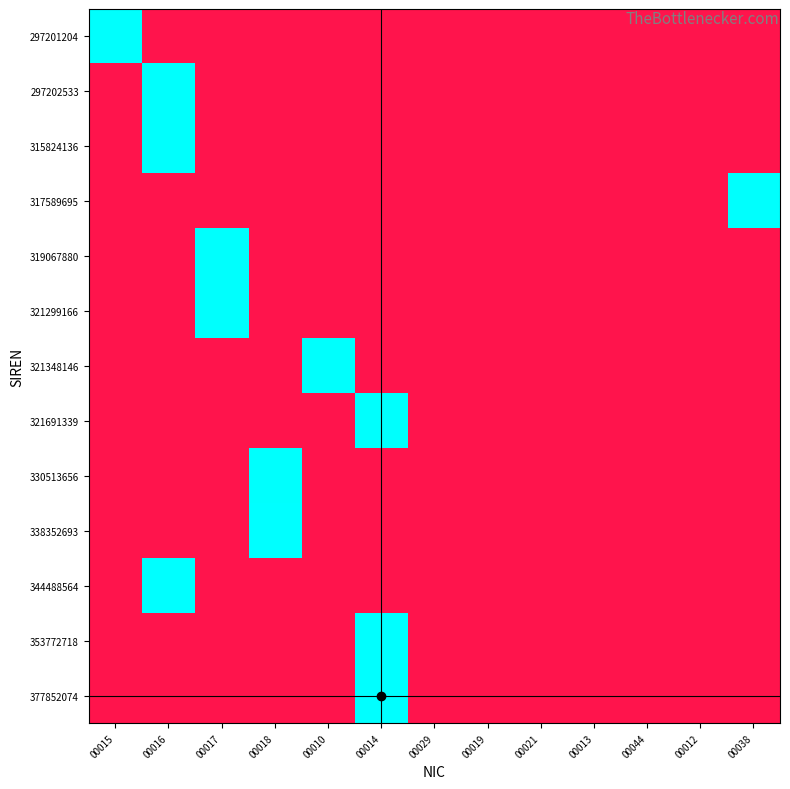

Reading right to left, what are all the values shown in this chart?

297201204: 00038=0.0	00012=0.0	00044=0.0	00013=0.0	00021=0.0	00019=0.0	00029=0.0	00014=0.0	00010=0.0	00018=0.0	00017=0.0	00016=0.0	00015=13.5
297202533: 00038=0.0	00012=0.0	00044=0.0	00013=0.0	00021=0.0	00019=0.0	00029=0.0	00014=0.0	00010=0.0	00018=0.0	00017=0.0	00016=13.5	00015=0.0
315824136: 00038=0.0	00012=0.0	00044=0.0	00013=0.0	00021=0.0	00019=0.0	00029=0.0	00014=0.0	00010=0.0	00018=0.0	00017=0.0	00016=13.5	00015=0.0
317589695: 00038=13.5	00012=0.0	00044=0.0	00013=0.0	00021=0.0	00019=0.0	00029=0.0	00014=0.0	00010=0.0	00018=0.0	00017=0.0	00016=0.0	00015=0.0
319067880: 00038=0.0	00012=0.0	00044=0.0	00013=0.0	00021=0.0	00019=0.0	00029=0.0	00014=0.0	00010=0.0	00018=0.0	00017=13.5	00016=0.0	00015=0.0
321299166: 00038=0.0	00012=0.0	00044=0.0	00013=0.0	00021=0.0	00019=0.0	00029=0.0	00014=0.0	00010=0.0	00018=0.0	00017=13.5	00016=0.0	00015=0.0
321348146: 00038=0.0	00012=0.0	00044=0.0	00013=0.0	00021=0.0	00019=0.0	00029=0.0	00014=0.0	00010=13.5	00018=0.0	00017=0.0	00016=0.0	00015=0.0
321691339: 00038=0.0	00012=0.0	00044=0.0	00013=0.0	00021=0.0	00019=0.0	00029=0.0	00014=13.5	00010=0.0	00018=0.0	00017=0.0	00016=0.0	00015=0.0
330513656: 00038=0.0	00012=0.0	00044=0.0	00013=0.0	00021=0.0	00019=0.0	00029=0.0	00014=0.0	00010=0.0	00018=13.5	00017=0.0	00016=0.0	00015=0.0
338352693: 00038=0.0	00012=0.0	00044=0.0	00013=0.0	00021=0.0	00019=0.0	00029=0.0	00014=0.0	00010=0.0	00018=13.5	00017=0.0	00016=0.0	00015=0.0
344488564: 00038=0.0	00012=0.0	00044=0.0	00013=0.0	00021=0.0	00019=0.0	00029=0.0	00014=0.0	00010=0.0	00018=0.0	00017=0.0	00016=13.5	00015=0.0
353772718: 00038=0.0	00012=0.0	00044=0.0	00013=0.0	00021=0.0	00019=0.0	00029=0.0	00014=13.5	00010=0.0	00018=0.0	00017=0.0	00016=0.0	00015=0.0
377852074: 00038=0.0	00012=0.0	00044=0.0	00013=0.0	00021=0.0	00019=0.0	00029=0.0	00014=13.6	00010=0.0	00018=0.0	00017=0.0	00016=0.0	00015=0.0